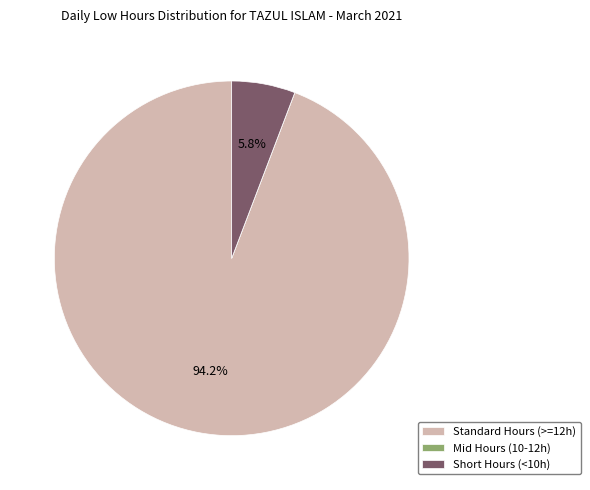

Do Short Hours (<10h) and Standard Hours (>=12h) together represent more than half of the pie?

Yes